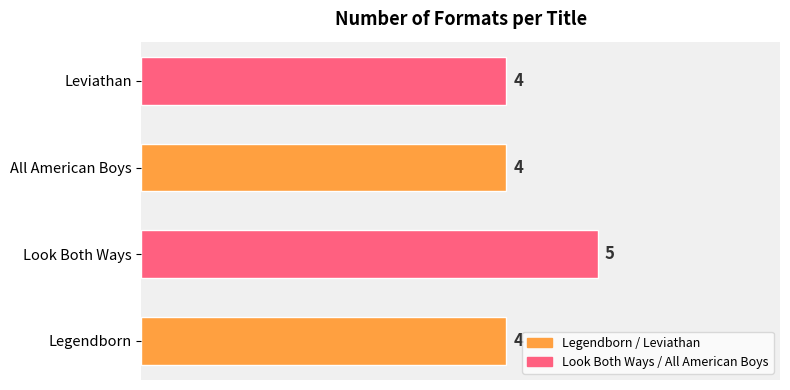

How many bars are there in total?

4